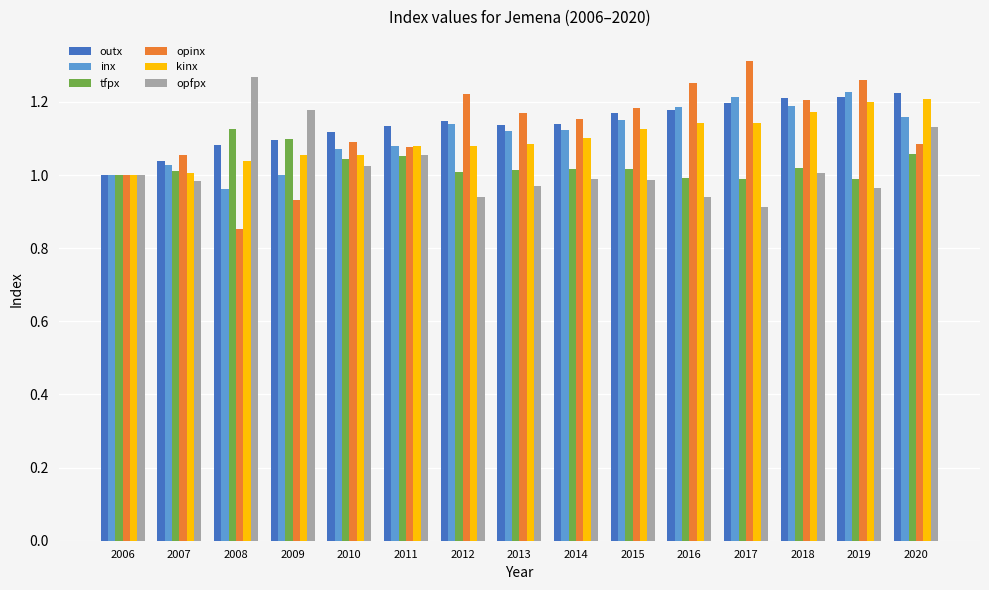

What is the difference between the maximum and minimum values in the opinx series?

0.5